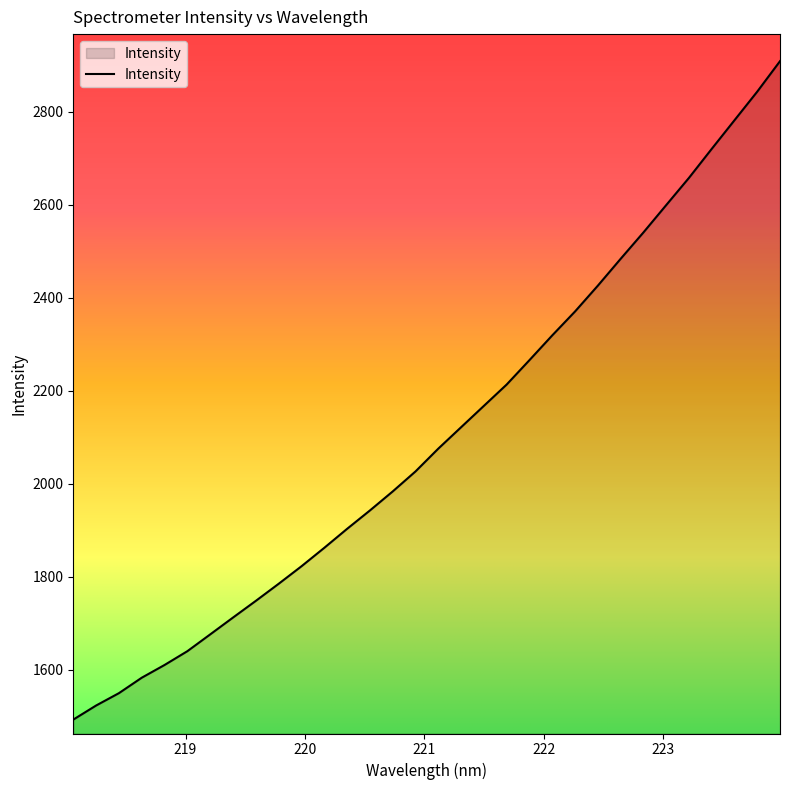

Reading left to right, extract all data points from this chart.

1493.2	1523.5	1550.0	1583.3	1610.7	1640.3	1676.4	1712.7	1748.5	1785.2	1822.9	1862.5	1903.3	1942.8	1983.8	2026.8	2075.8	2121.8	2167.8	2213.7	2266.2	2319.4	2370.8	2426.2	2483.9	2540.6	2599.4	2658.0	2720.4	2782.0	2843.5	2909.1